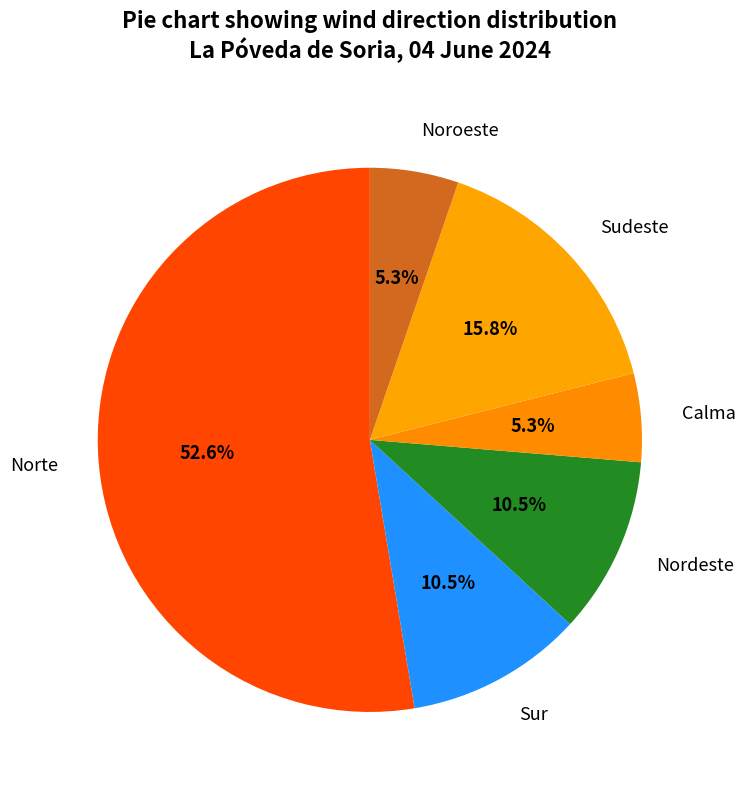

Is the sum of Calma and Sudeste greater than half?

No